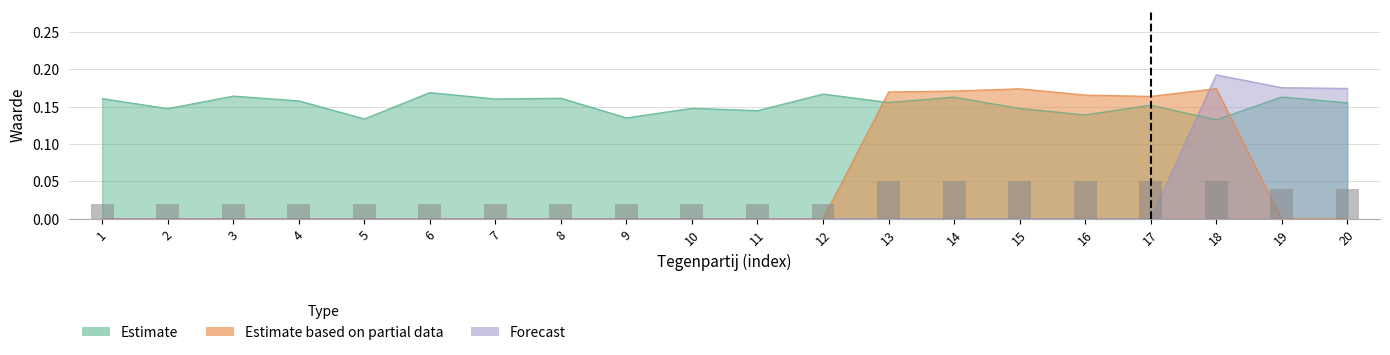

What is the maximum value for Estimate based on partial data?

0.2